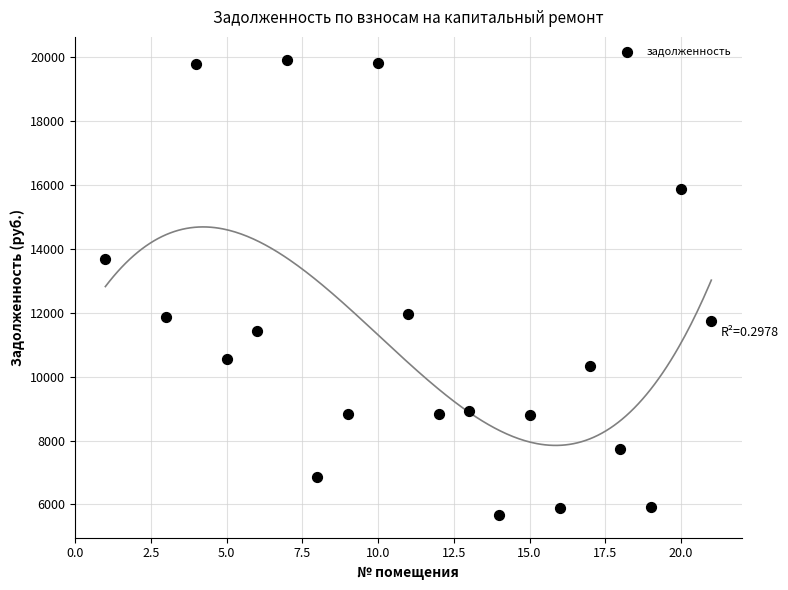

What is the range of X values (max minus min)?

20.0